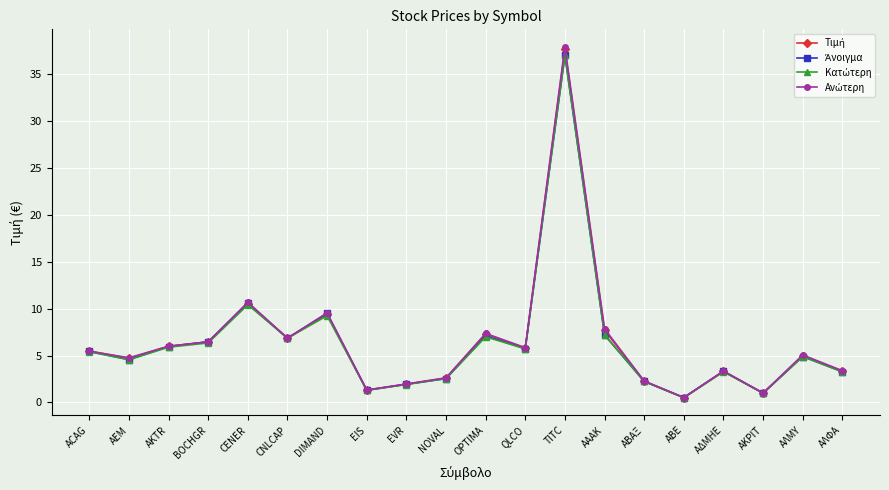

What is the label of the 20th point from the left?

ΑΛΦΑ